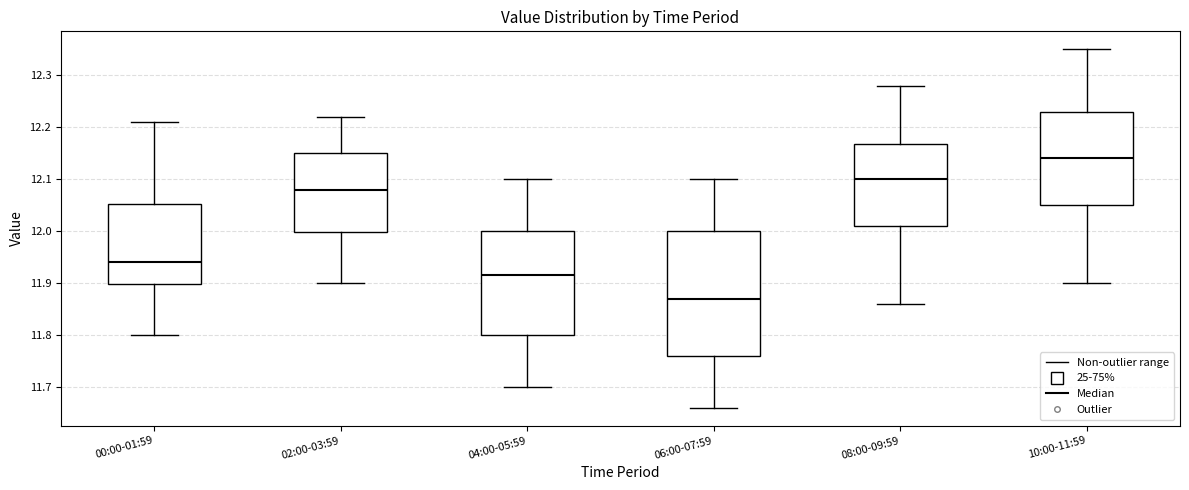

Reading left to right, read every box against the y-axis: the position of its median line, the range the box covers, and the ends of its whiskers. The values are not printed on the chart, so give them approximately, as read against the axis.

00:00-01:59: median 11.94, box 11.90 to 12.05, whiskers 11.80 to 12.21
02:00-03:59: median 12.08, box 12.00 to 12.15, whiskers 11.90 to 12.22
04:00-05:59: median 11.92, box 11.80 to 12.00, whiskers 11.70 to 12.10
06:00-07:59: median 11.87, box 11.76 to 12.00, whiskers 11.66 to 12.10
08:00-09:59: median 12.10, box 12.01 to 12.17, whiskers 11.86 to 12.28
10:00-11:59: median 12.14, box 12.05 to 12.23, whiskers 11.90 to 12.35